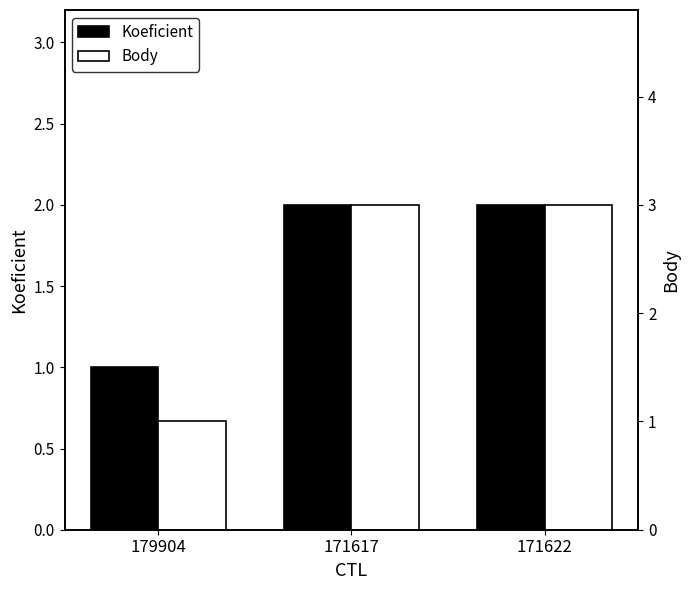

Read the Body value at 171622.

3